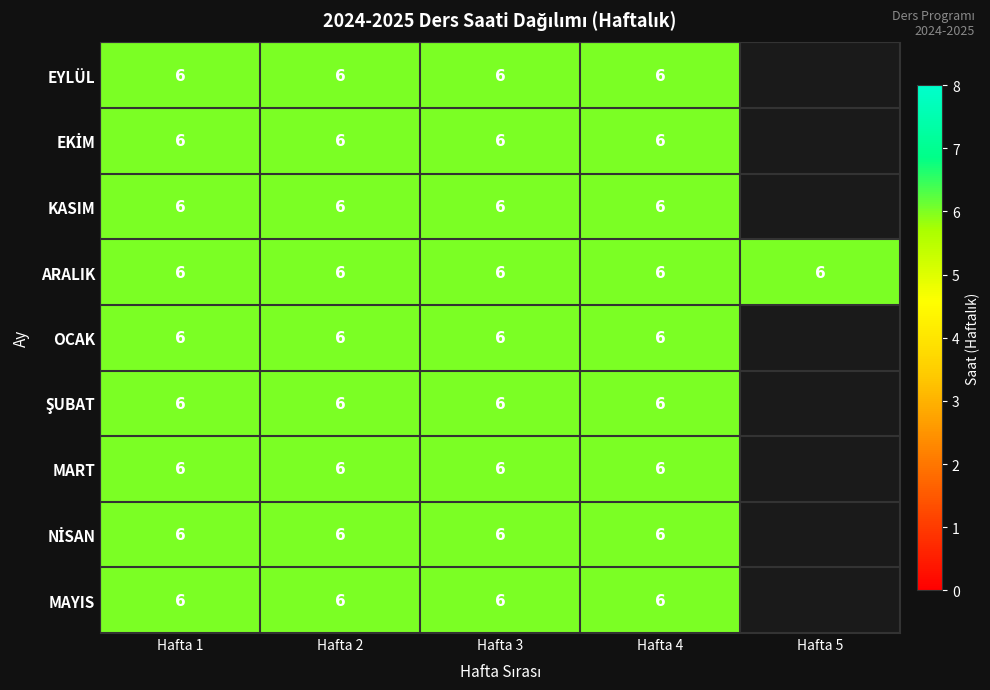

The MART series shows 6 at Hafta 4. True or false?

True